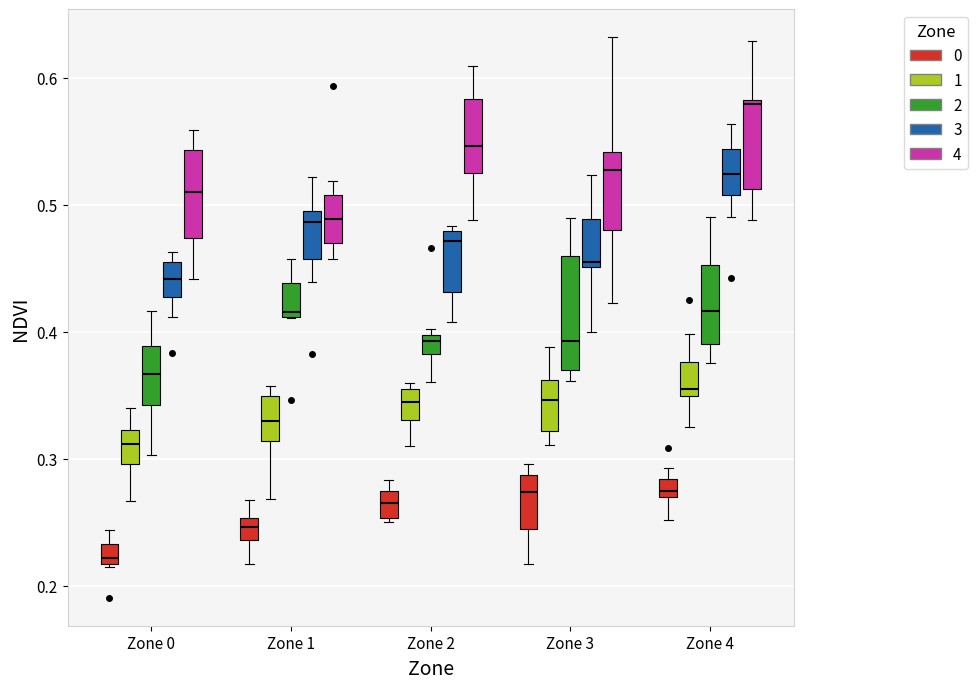

Where is the upper edge of the box for Zone 1 (4) on the y-axis? The values are not printed on the chart, so give them approximately, as read against the axis.

0.51